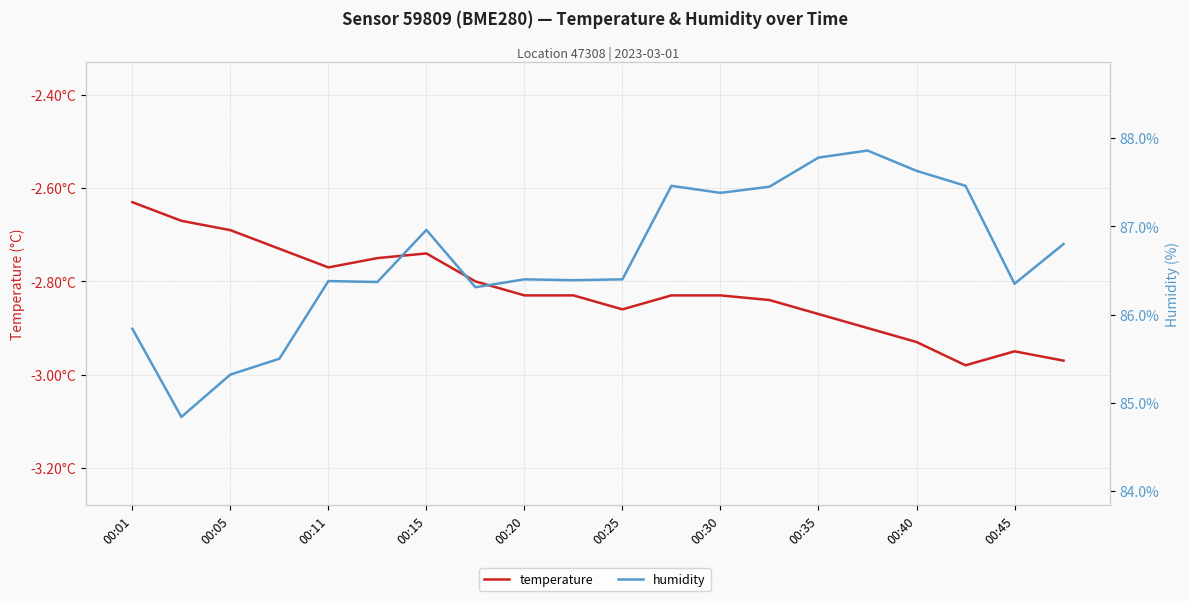

Which series has the largest total across all categories?

humidity